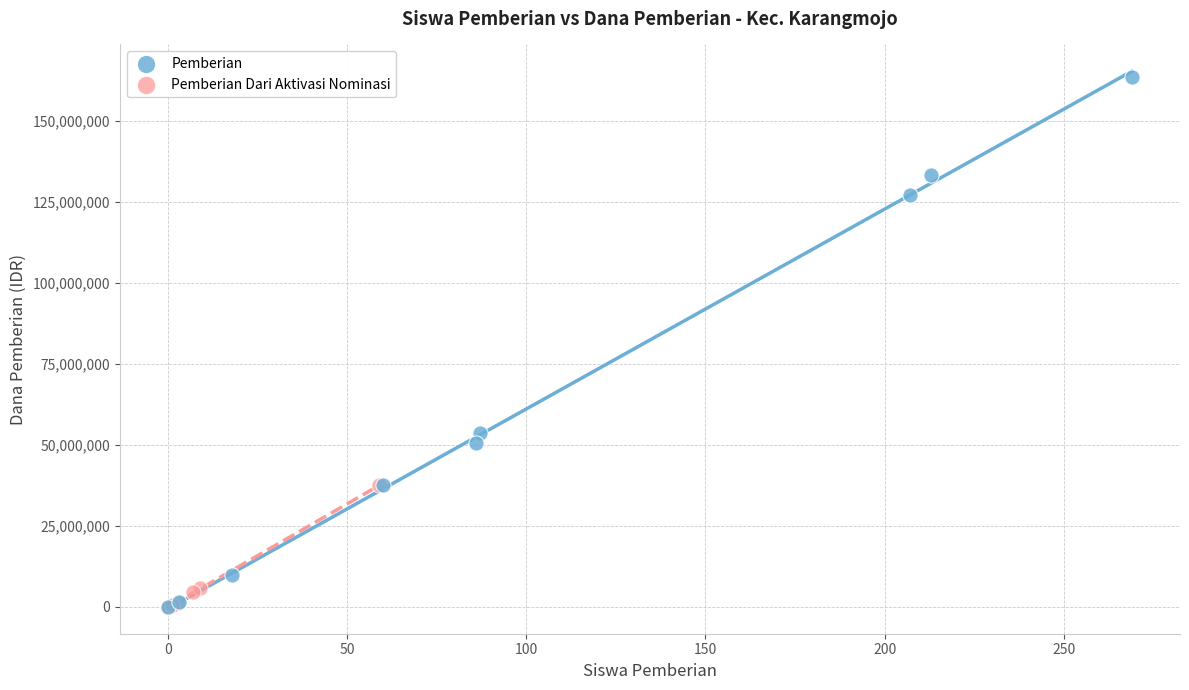

Which series reaches the maximum Y coordinate?

Pemberian